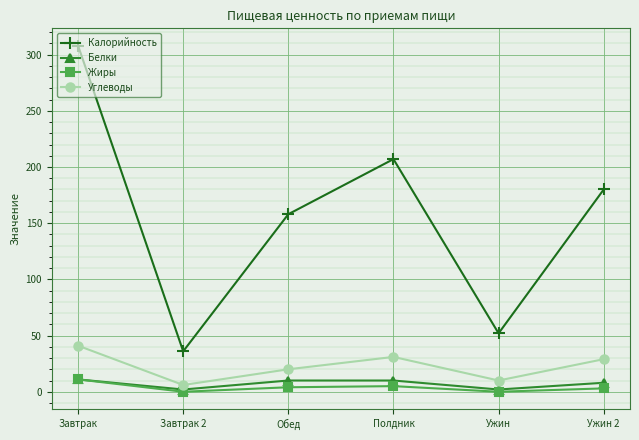

What is the difference between the maximum and minimum values in the Углеводы series?

35